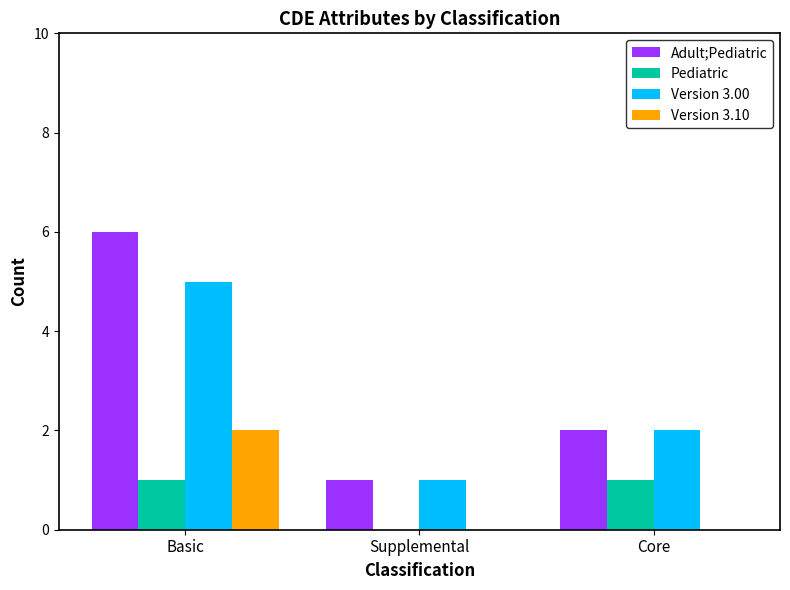

At which label is Adult;Pediatric closest to 3?

Core